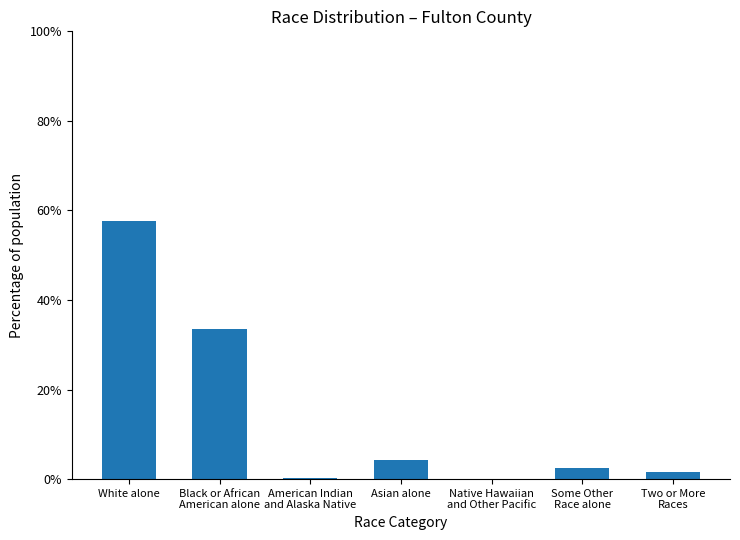

What is the sum of all values?

100.0